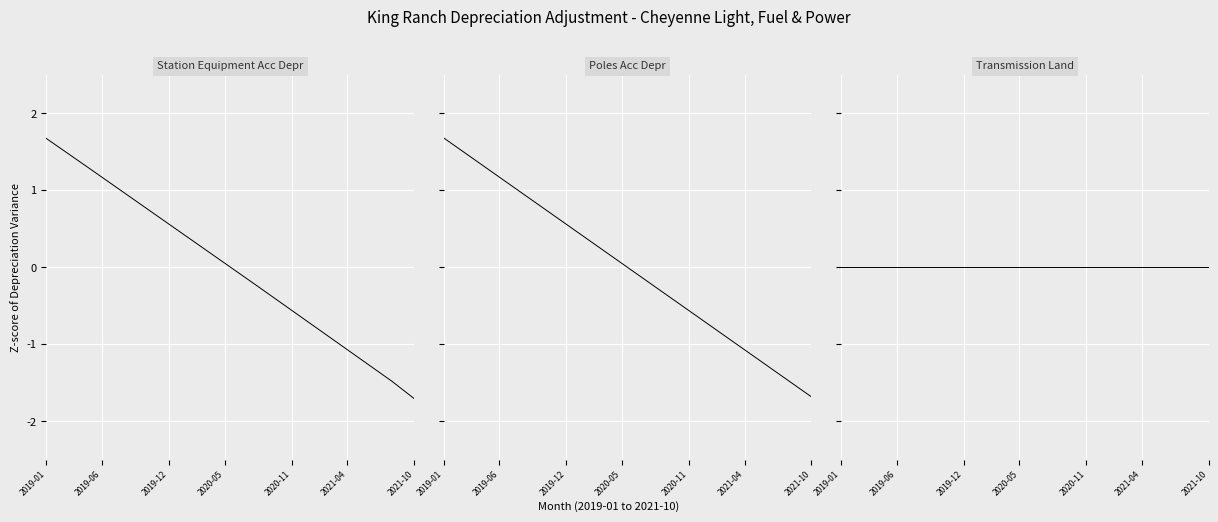

How many data points in Station Equipment Acc Depr are less than 0?

17